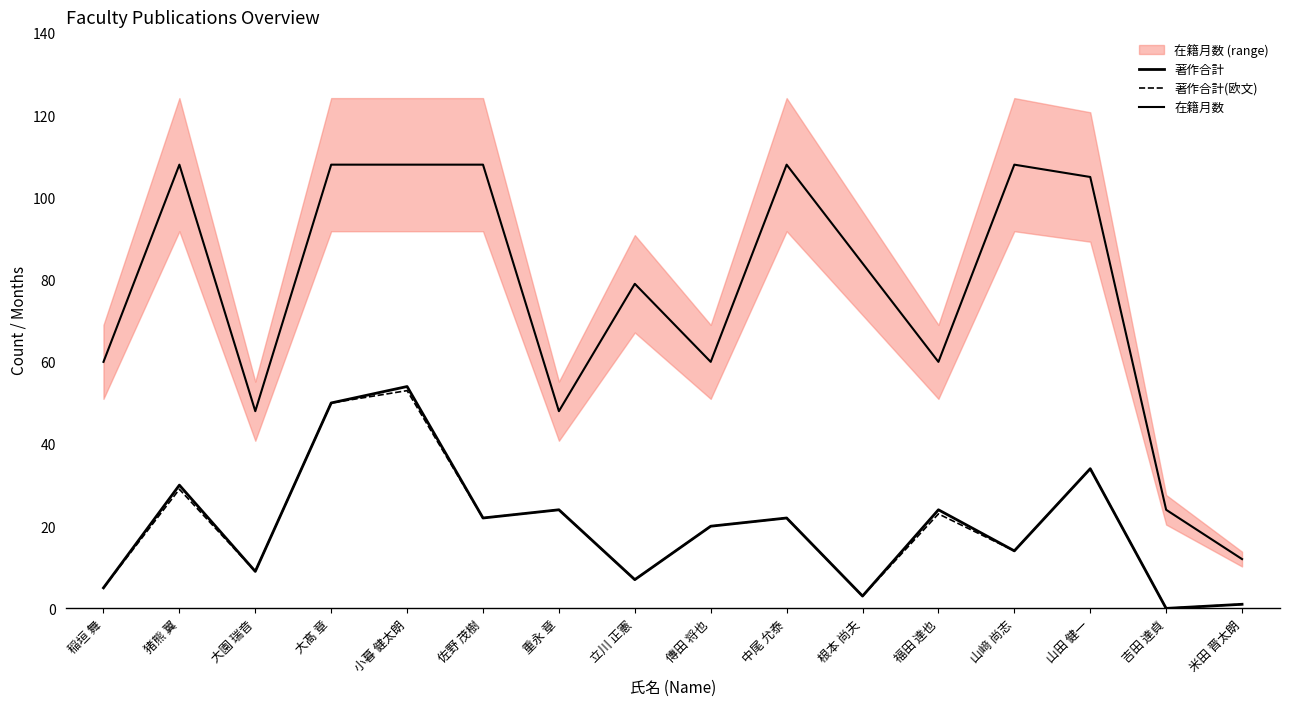

Is this an area chart (filled region under the line)?

No